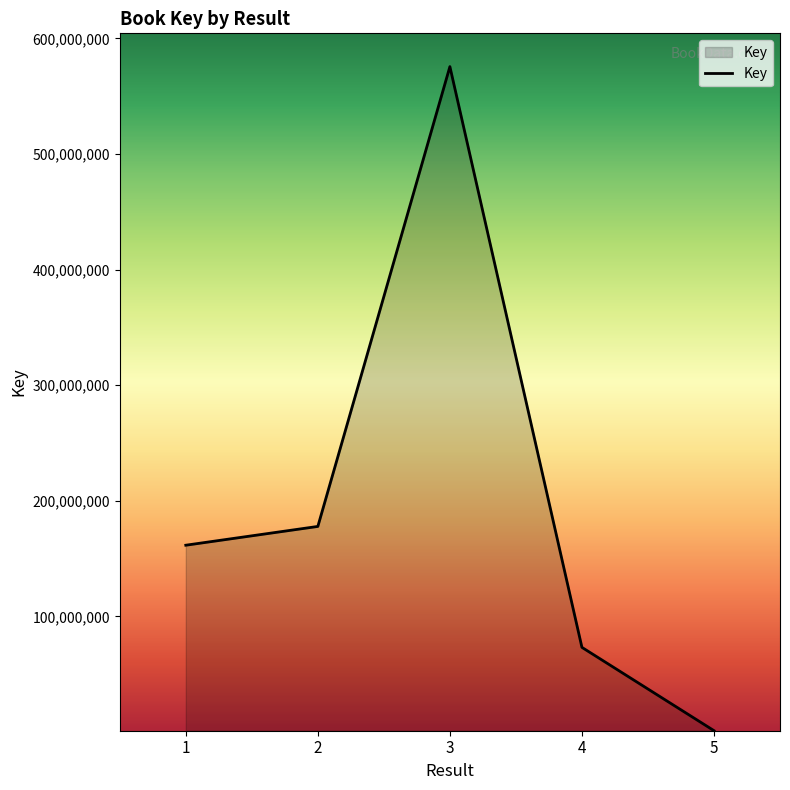

Rank the categories by value from lowest to highest.

5, 4, 1, 2, 3